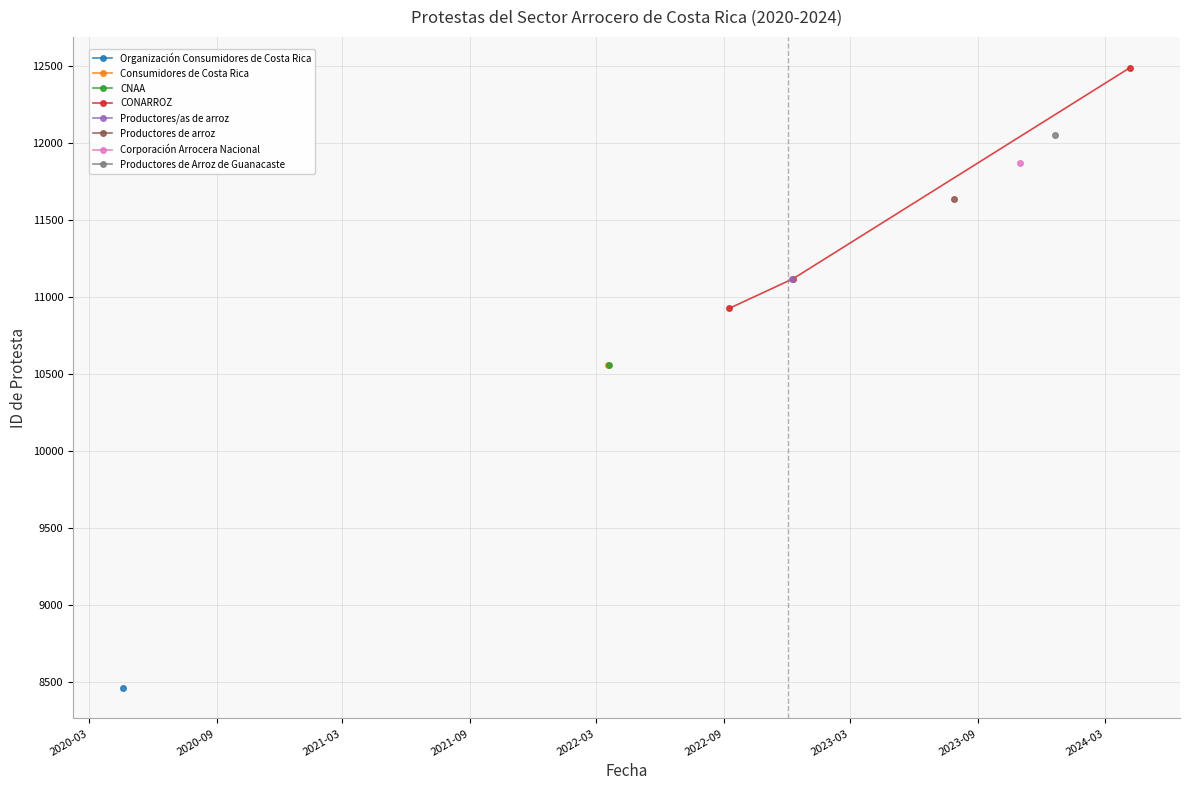

What position from the left is 2020-09?

2